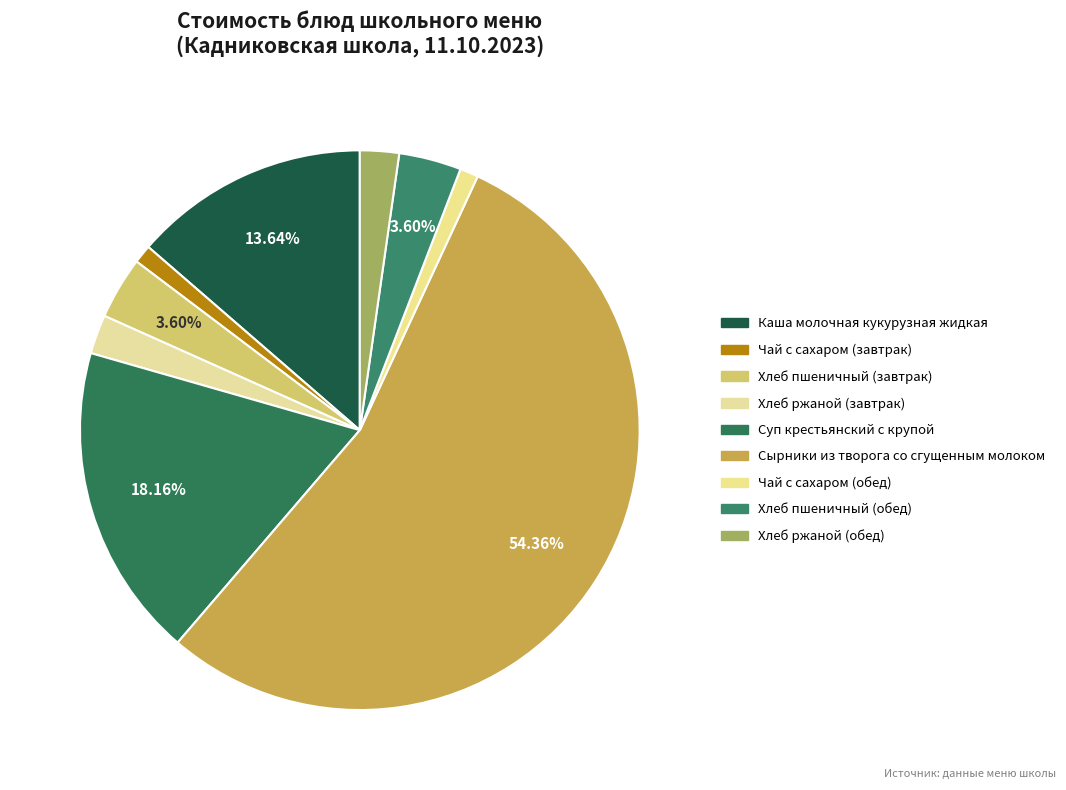

Do Суп крестьянский с крупой and Сырники из творога со сгущенным молоком together represent more than half of the pie?

Yes